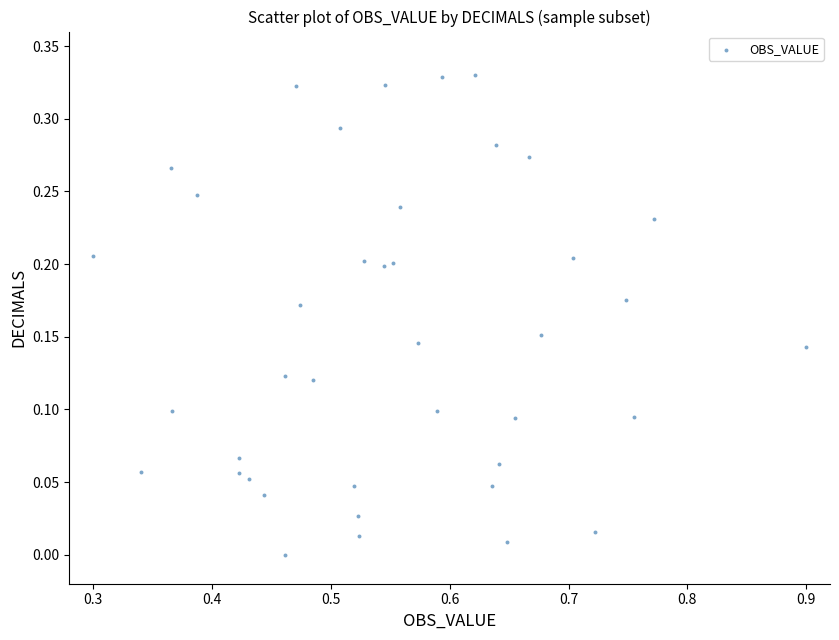

What is the range of X values (max minus min)?

0.6